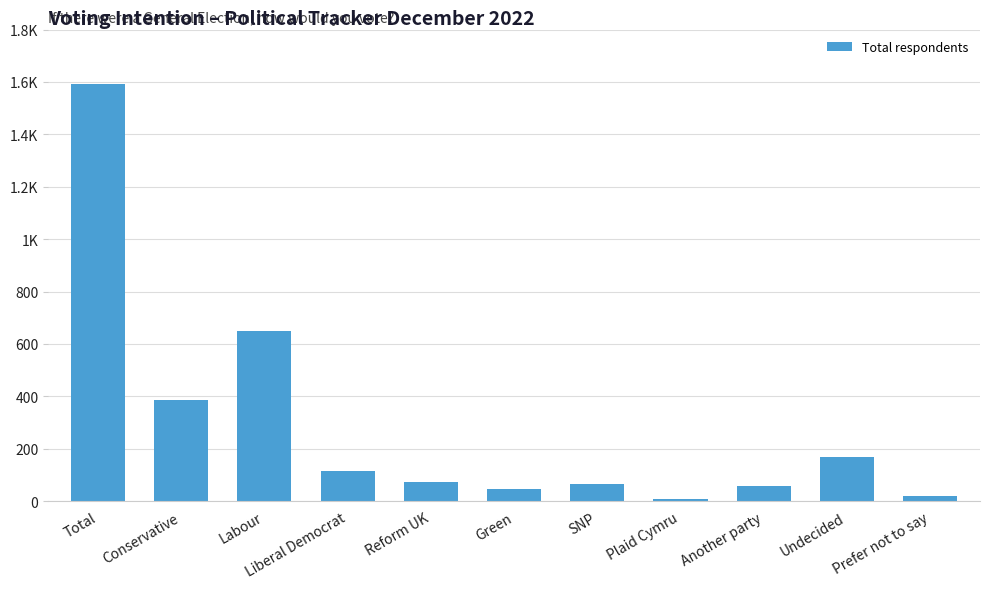

Does the chart contain any negative values?

No